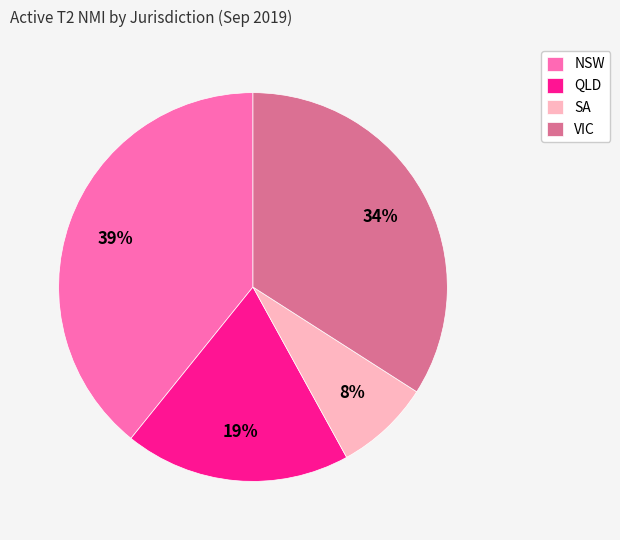

Does VIC represent more than half of the total?

No